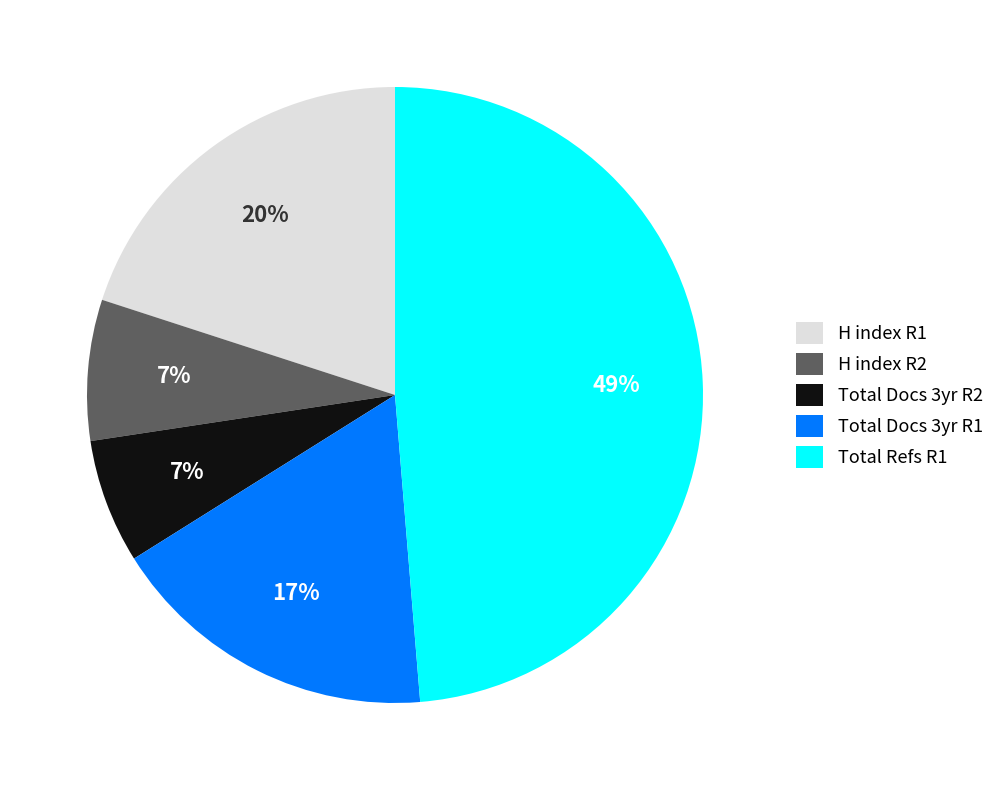

Which has a higher value, Total Docs 3yr R1 or Total Refs R1?

Total Refs R1